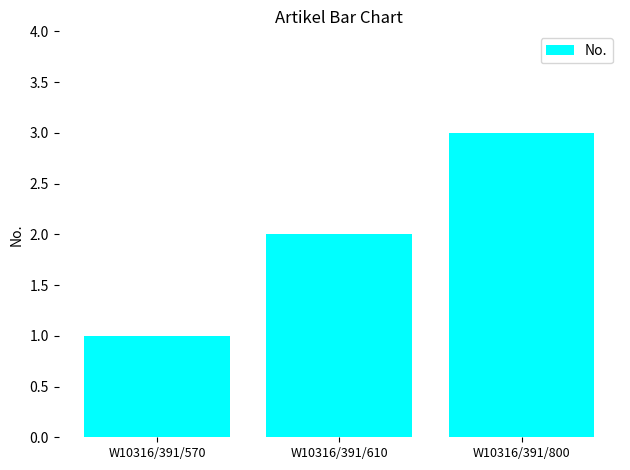

The value at W10316/391/610 is 1. True or false?

False